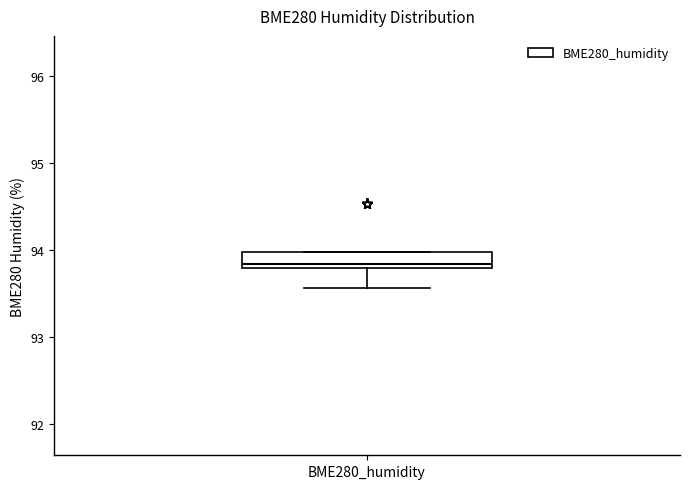

Transcribe this box plot: give where the median line is, the range the box spans, and where the two whiskers end, as read against the y-axis. The values are not printed on the chart, so give them approximately, as read against the axis.

median 93.8 (just above the box's lower edge), box 93.8 to 94.0, whiskers 93.6 to 94.0